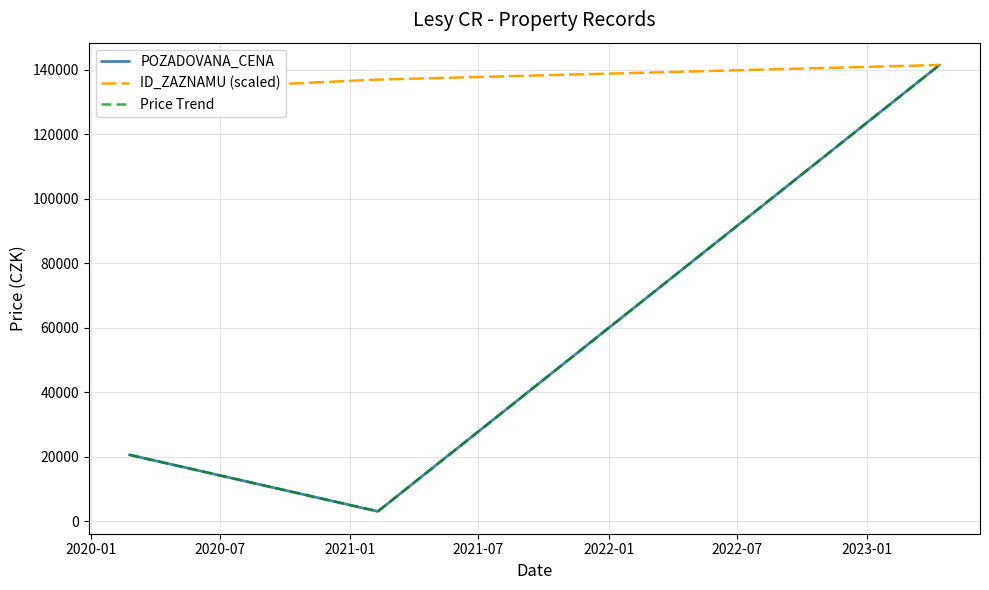

What is the label of the 3rd point from the right?

2020-01